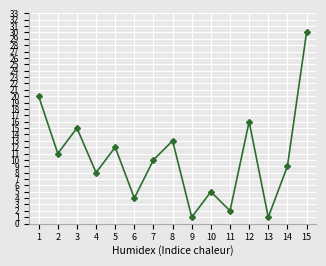

What is the ratio of the value at 12 to the value at 2?

1.5